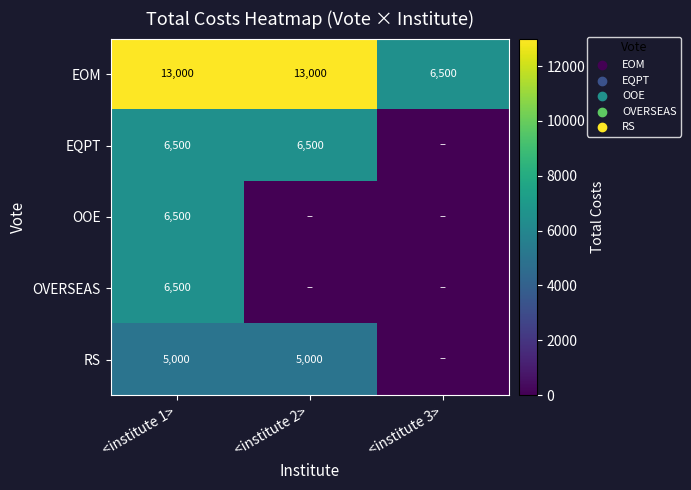

Between <institute 1> and <institute 2>, which is larger?

<institute 1>